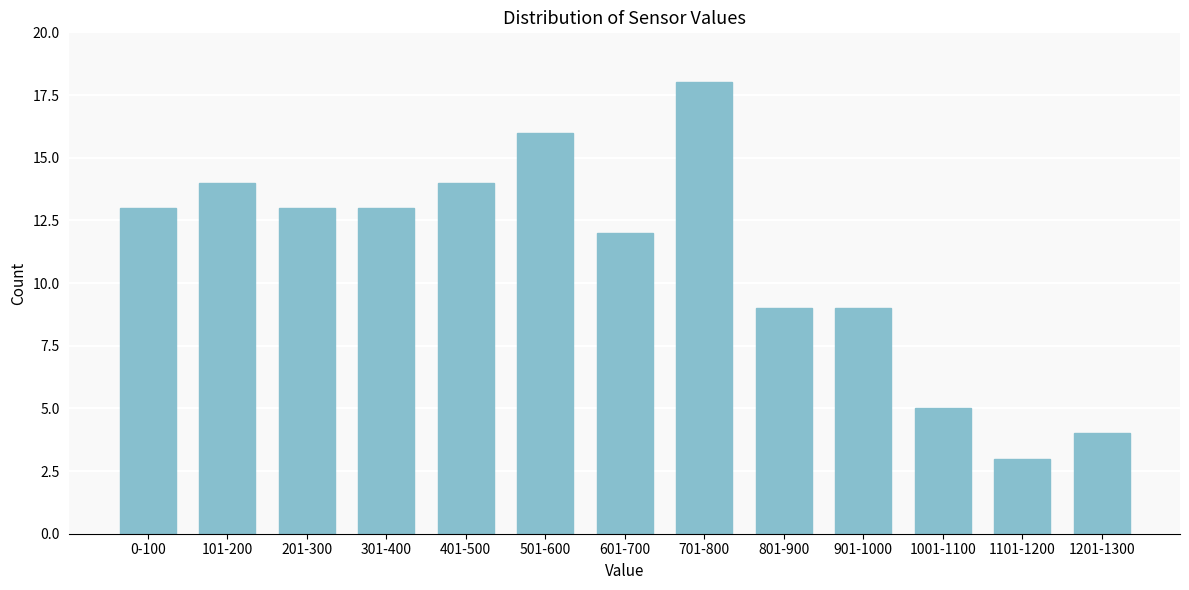

Reading right to left, list all the values displayed in this chart.

4	3	5	9	9	18	12	16	14	13	13	14	13